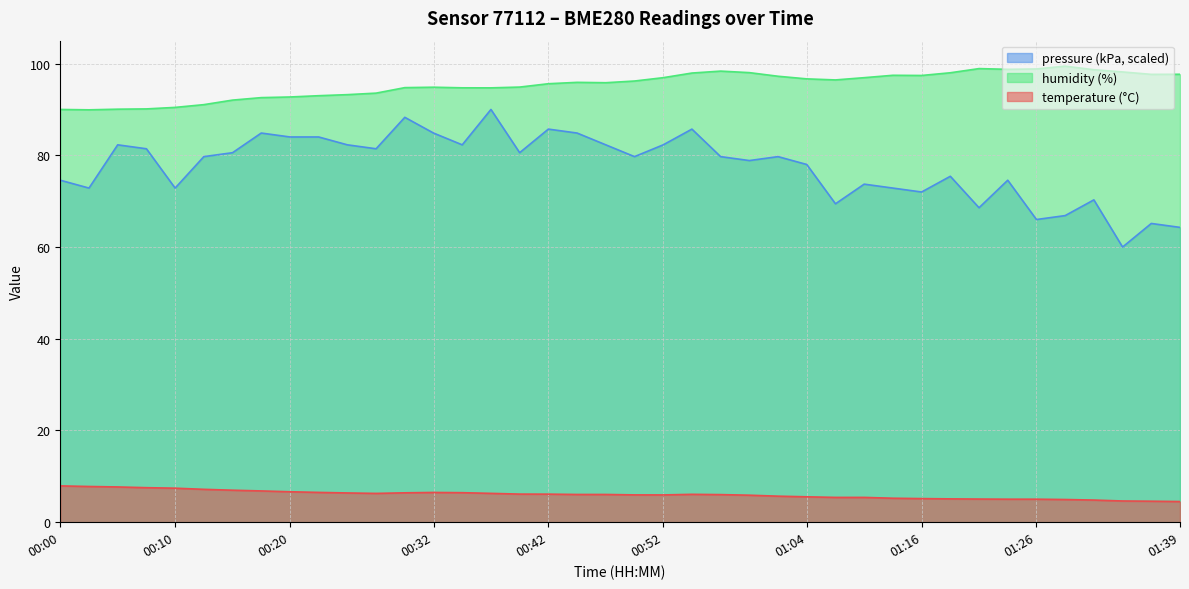

In pressure_kpa, how many points are higher than both neighbors (excluding endpoints)?

12